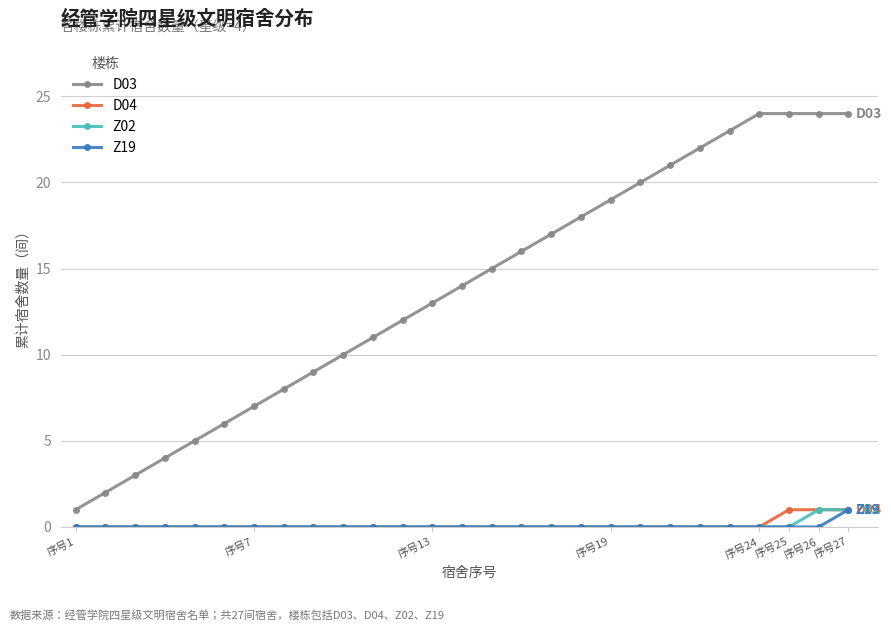

True or false: D03 and Z02 intersect in this chart.

False